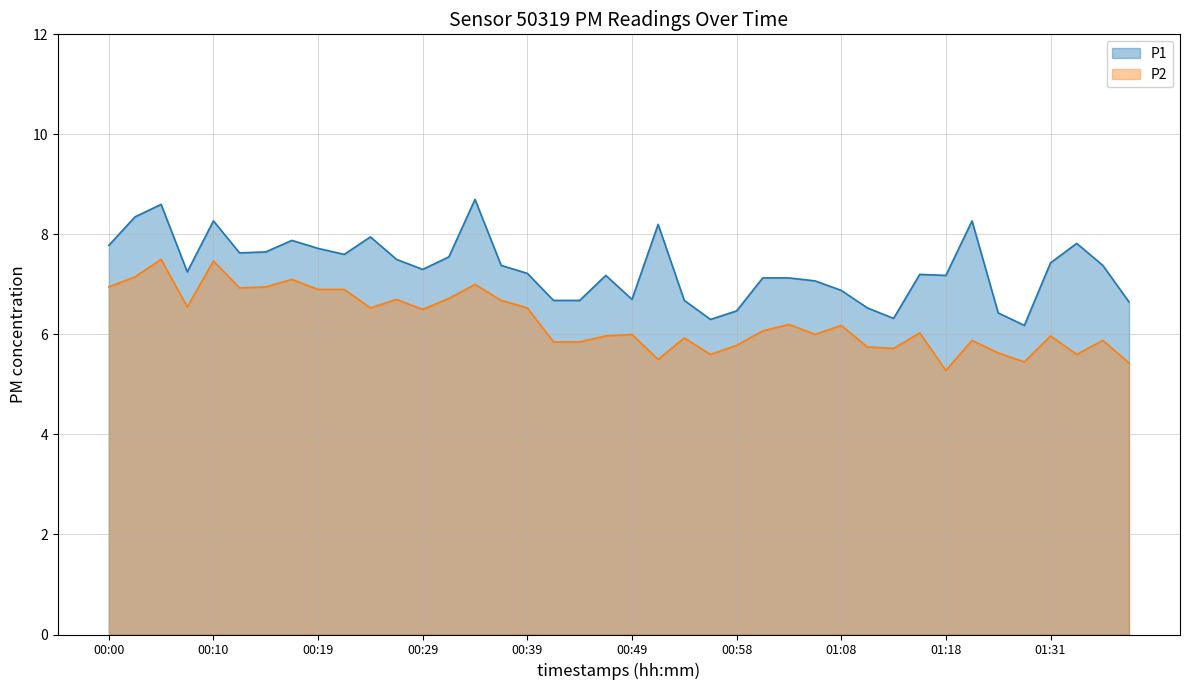

What is the value of the P1 point at the 30th from the left?

6.5